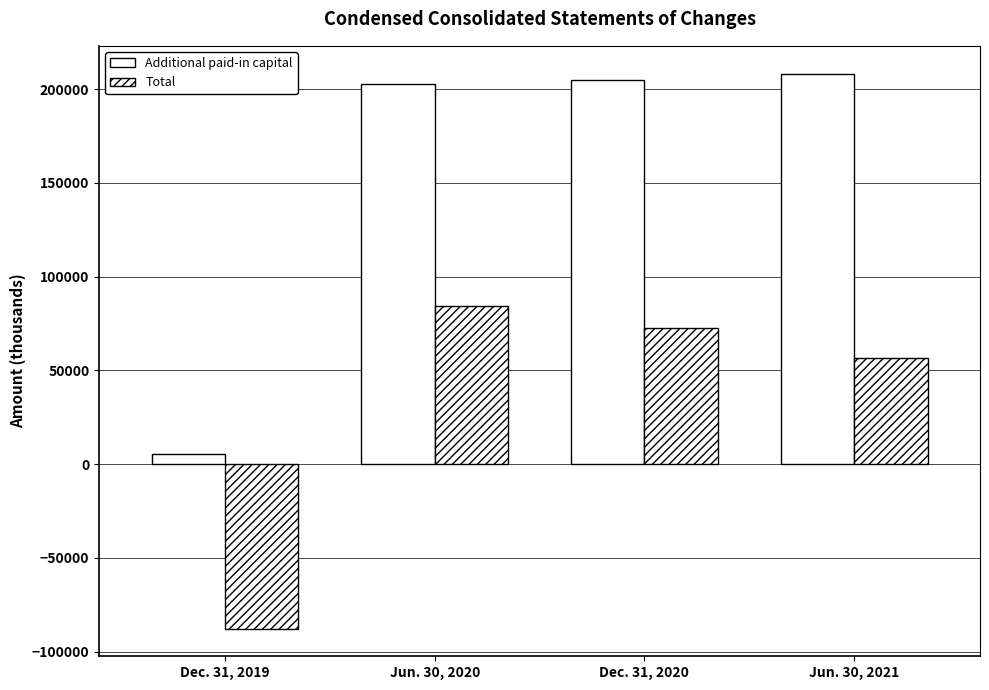

What position from the right is Dec. 31, 2020?

2